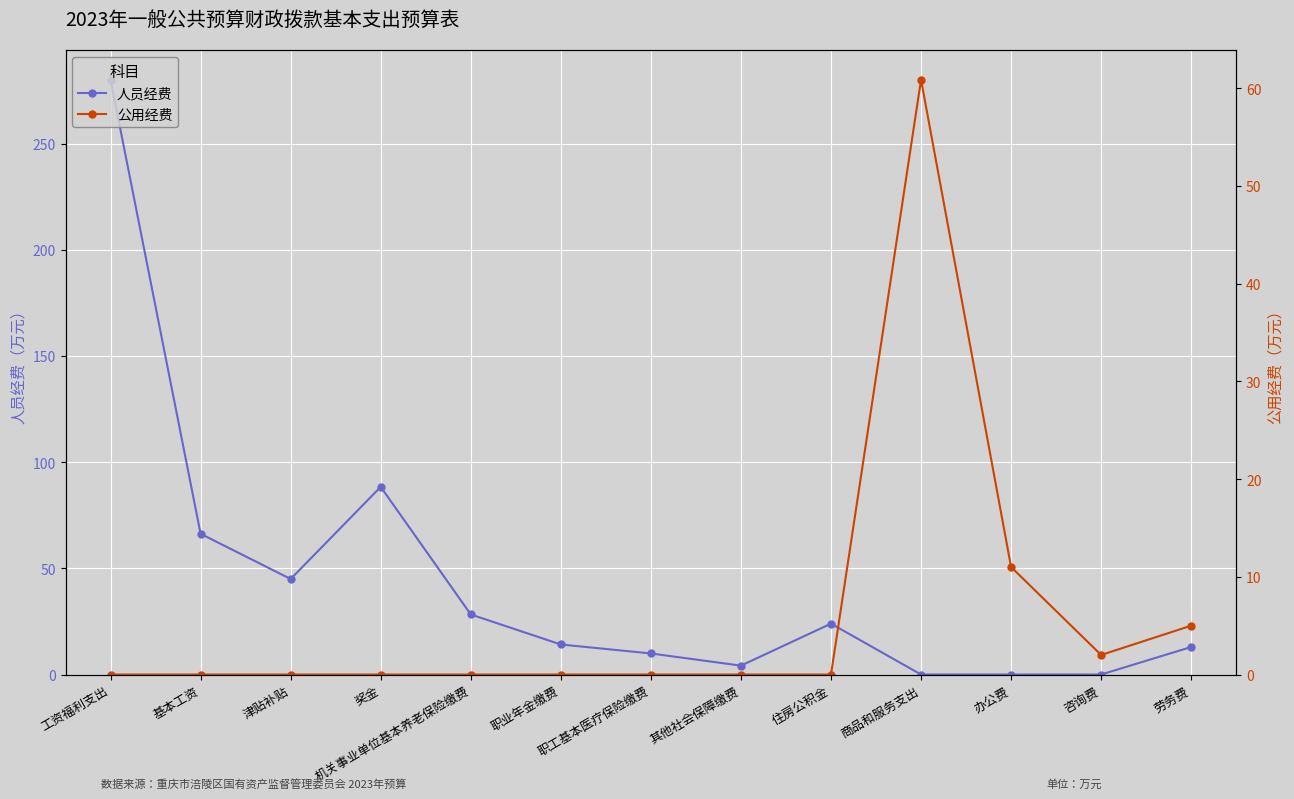

What is the difference between the maximum and minimum values in the 公用经费 series?

60.9